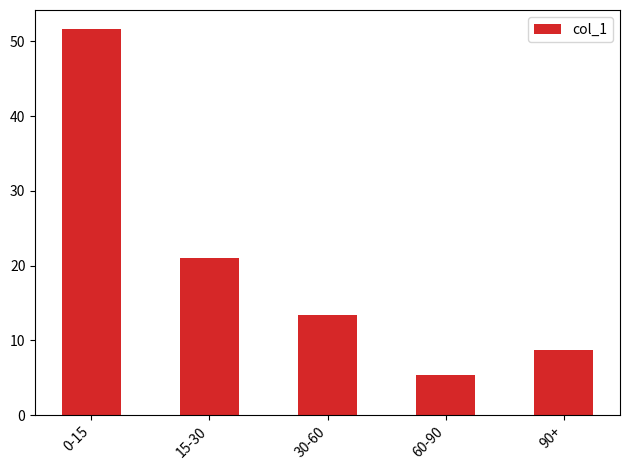

What is the label of the 3rd bar from the left?

30-60